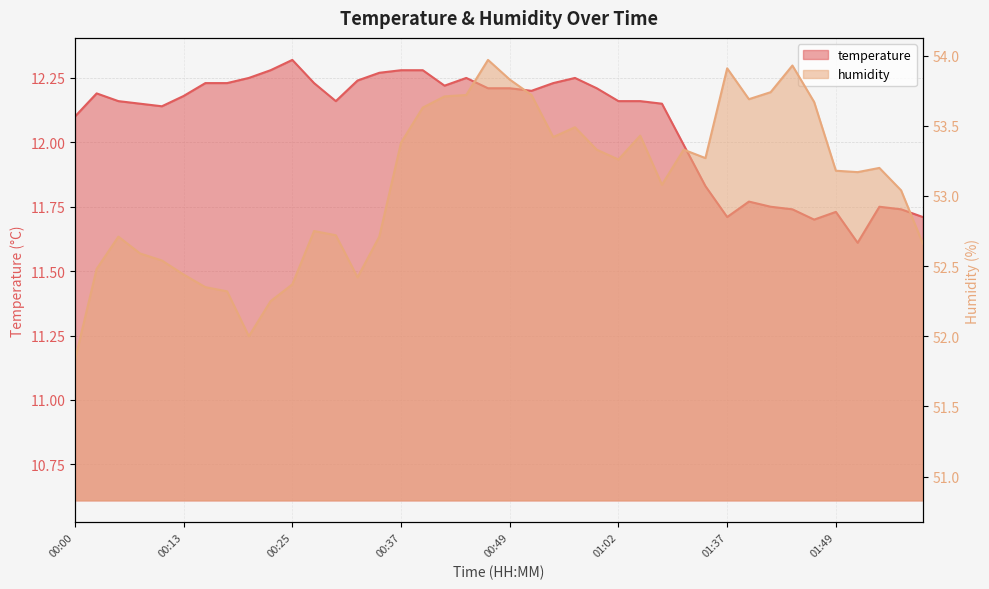

At 00:57, list the series in order from smallest to largest.

temperature, humidity